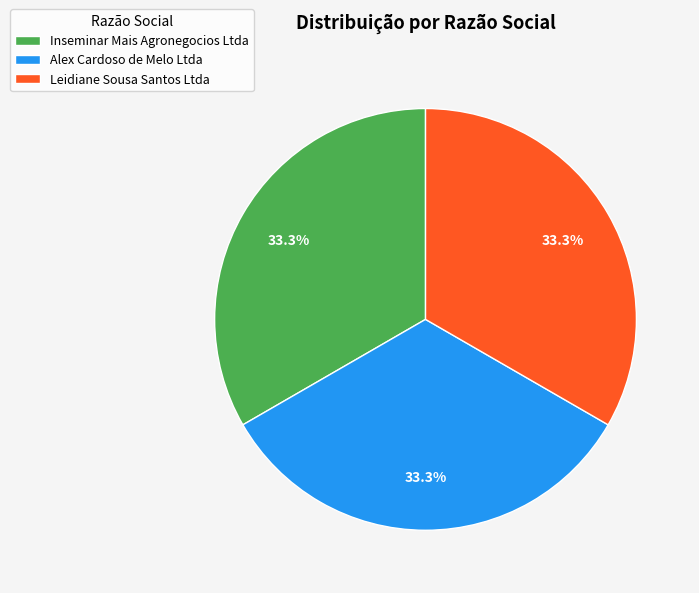

What is the ratio of the value at Leidiane Sousa Santos Ltda to the value at Inseminar Mais Agronegocios Ltda?

1.0